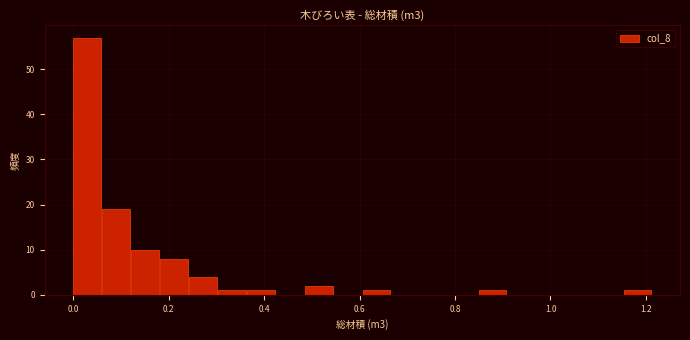

Around what value on the x-axis is the tallest bar? Give the approximate position of its centre, as read against the axis.

0.02